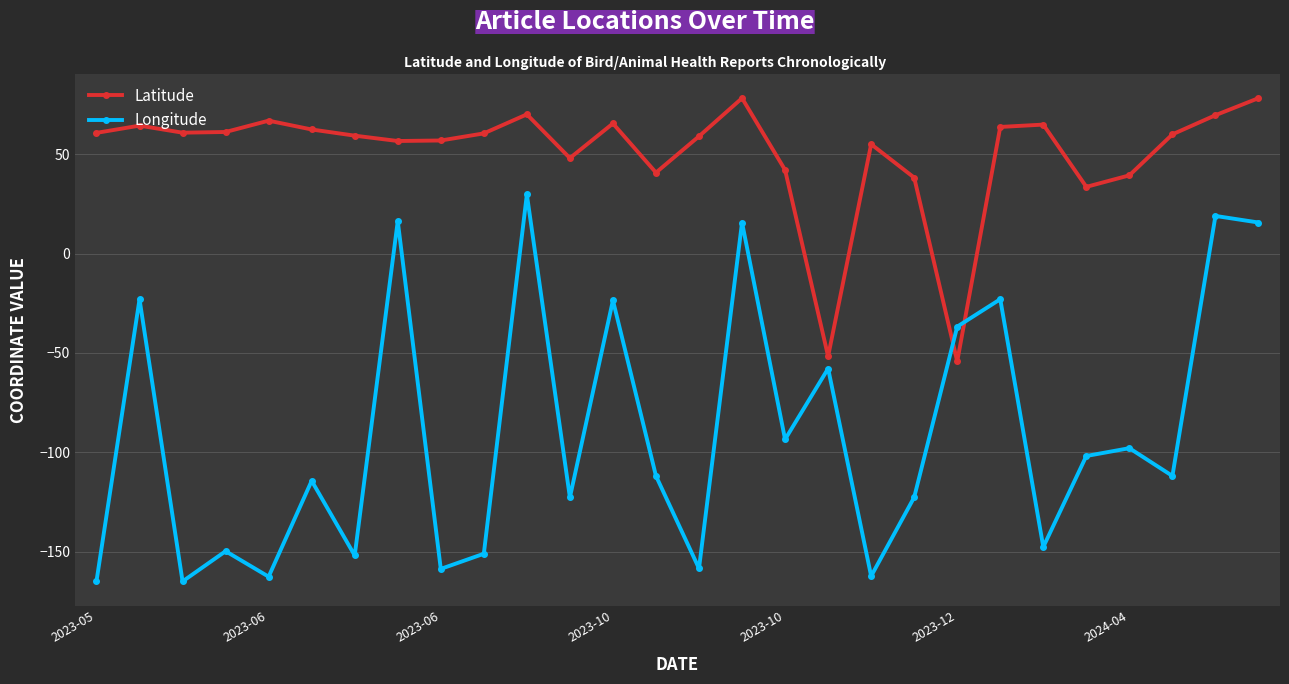

List the series in order of their peak value, highest first.

Latitude, Longitude